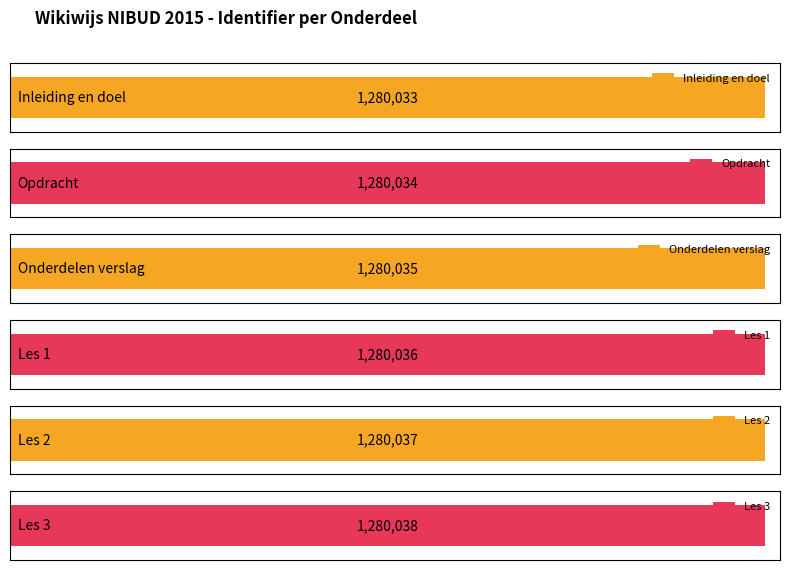

What position from the right is Onderdelen verslag?

4